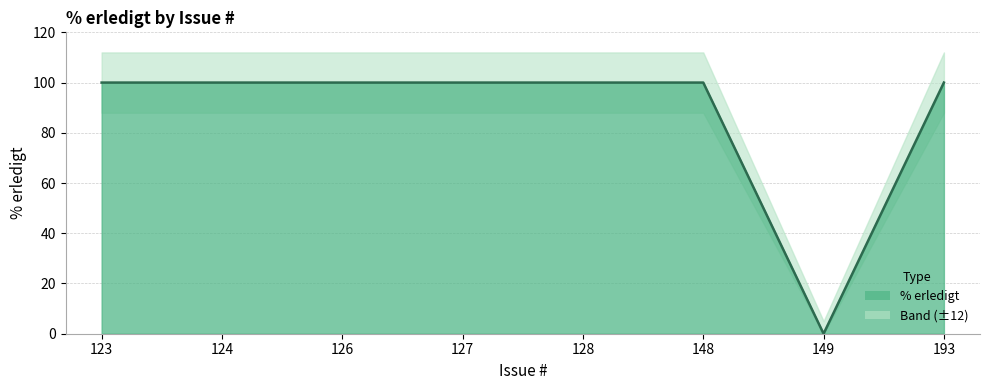

True or false: the data shows 100 at 128.

True